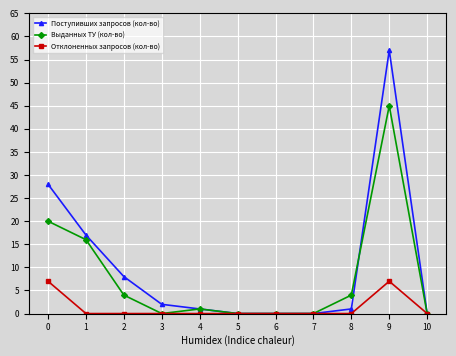

Which series changed the most between 4 and 9?

Поступивших запросов (кол-во)